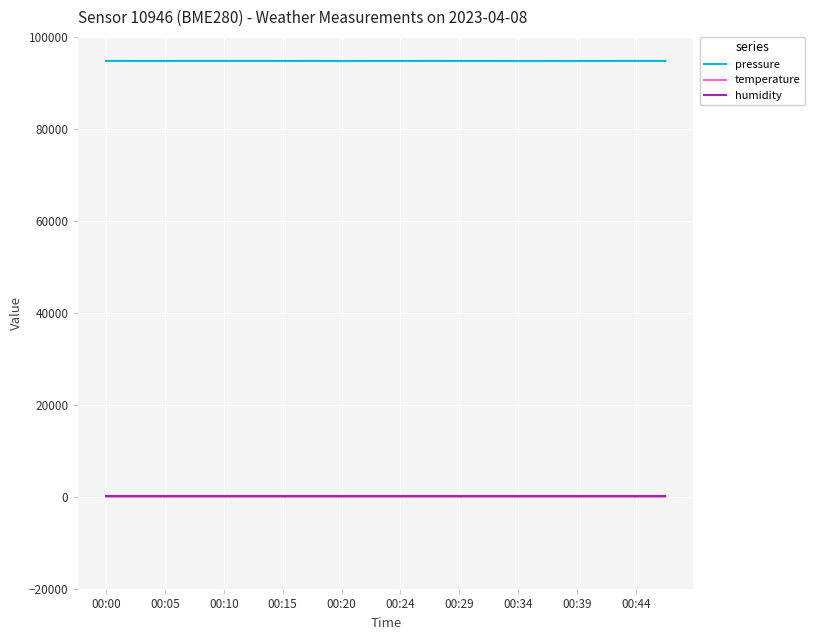

What is the maximum value shown in the chart?

94771.6